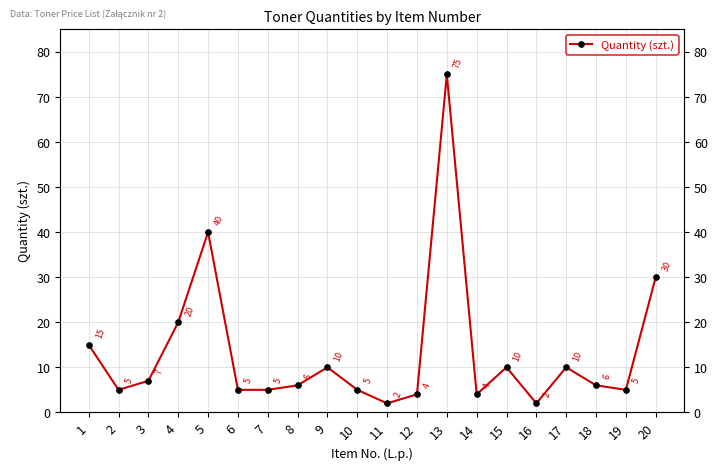

Reading right to left, list all the values displayed in this chart.

30	5	6	10	2	10	4	75	4	2	5	10	6	5	5	40	20	7	5	15